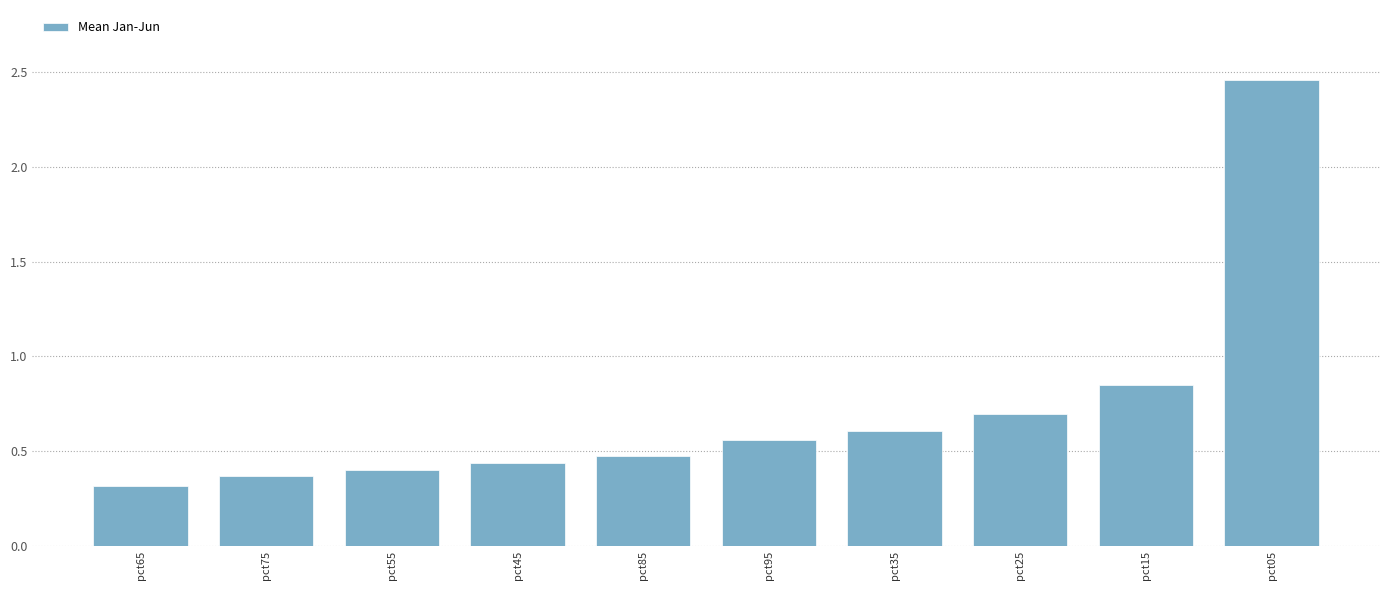

Between pct55 and pct05, which is larger?

pct05